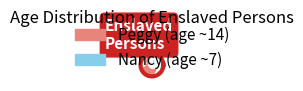

How many slices are in this pie chart?

2